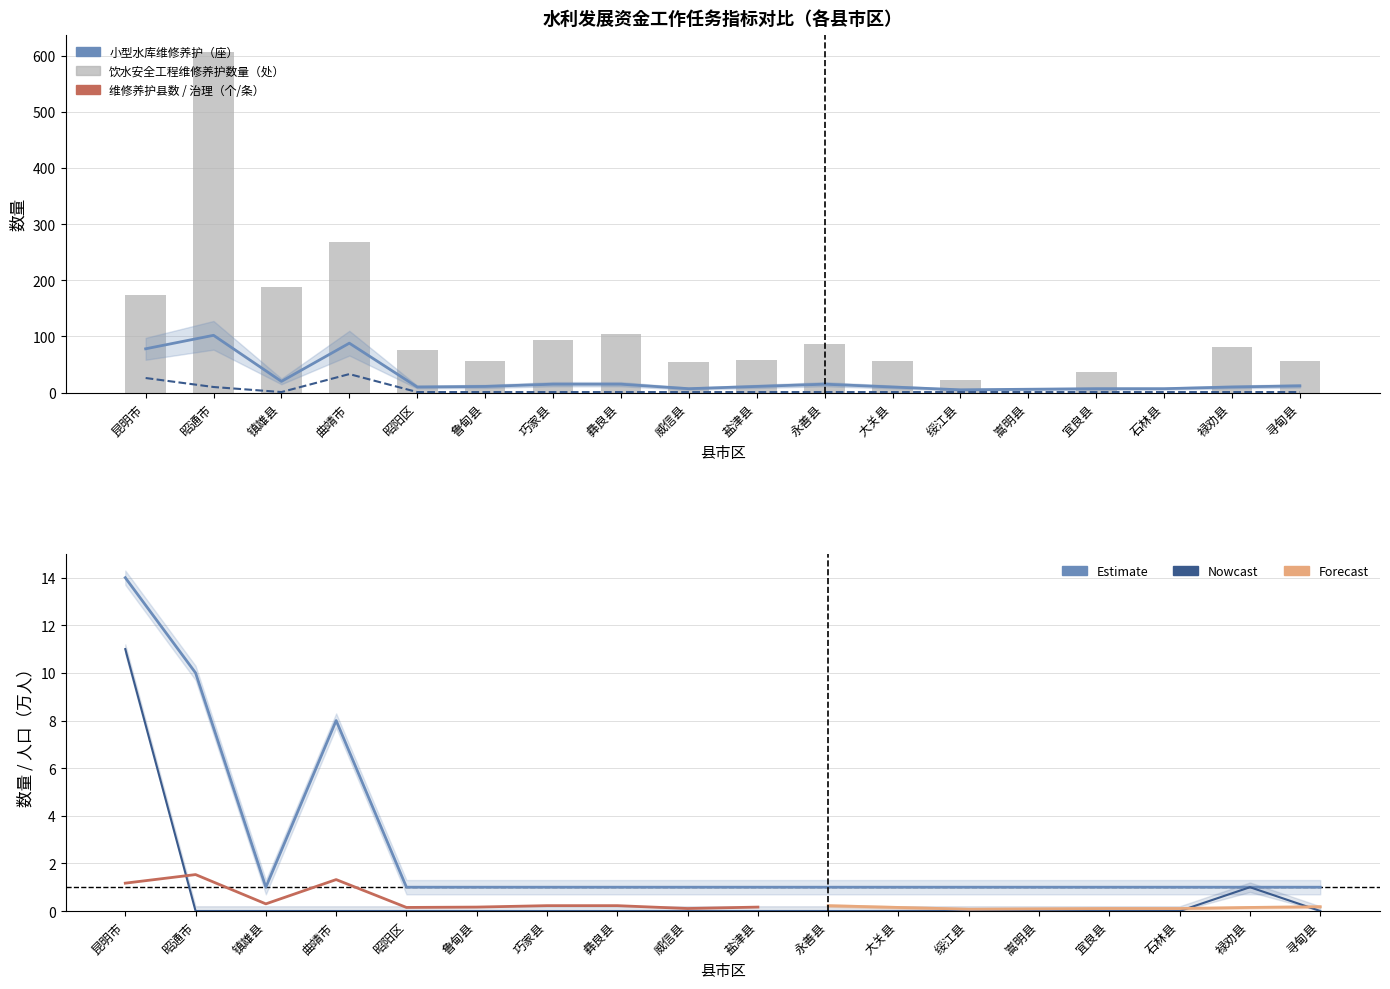

The value of 山洪沟治理（条） at 石林县 is 4. True or false?

False